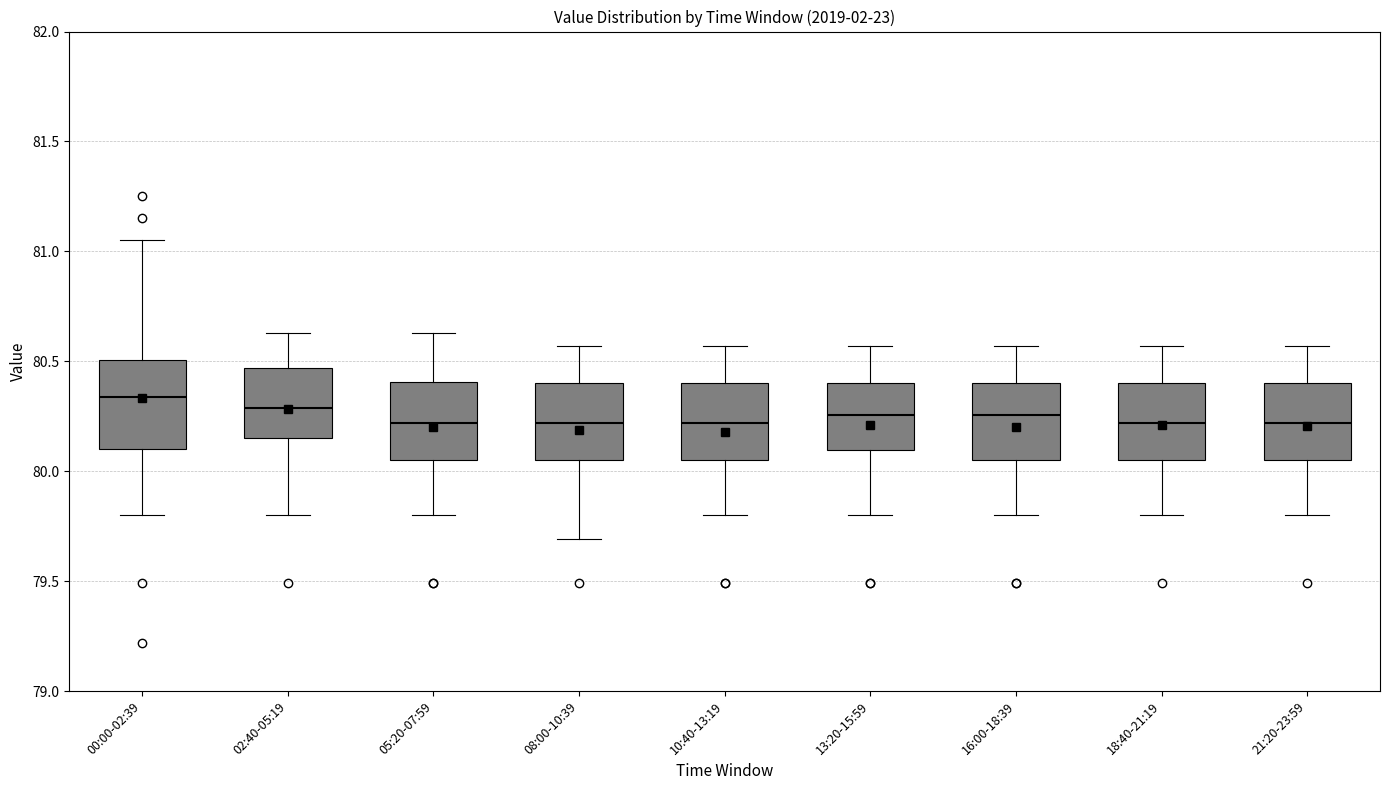

Reading left to right, transcribe this box plot: for each box, give where its median line is, the range the box spans, and where its two whiskers end, as read against the y-axis. The values are not printed on the chart, so give them approximately, as read against the axis.

00:00-02:39: median 80.35, box 80.10 to 80.50, whiskers 79.80 to 81.05
02:40-05:19: median 80.30, box 80.15 to 80.45, whiskers 79.80 to 80.65
05:20-07:59: median 80.20, box 80.05 to 80.40, whiskers 79.80 to 80.65
08:00-10:39: median 80.20, box 80.05 to 80.40, whiskers 79.70 to 80.55
10:40-13:19: median 80.20, box 80.05 to 80.40, whiskers 79.80 to 80.55
13:20-15:59: median 80.25, box 80.10 to 80.40, whiskers 79.80 to 80.55
16:00-18:39: median 80.25, box 80.05 to 80.40, whiskers 79.80 to 80.55
18:40-21:19: median 80.20, box 80.05 to 80.40, whiskers 79.80 to 80.55
21:20-23:59: median 80.20, box 80.05 to 80.40, whiskers 79.80 to 80.55